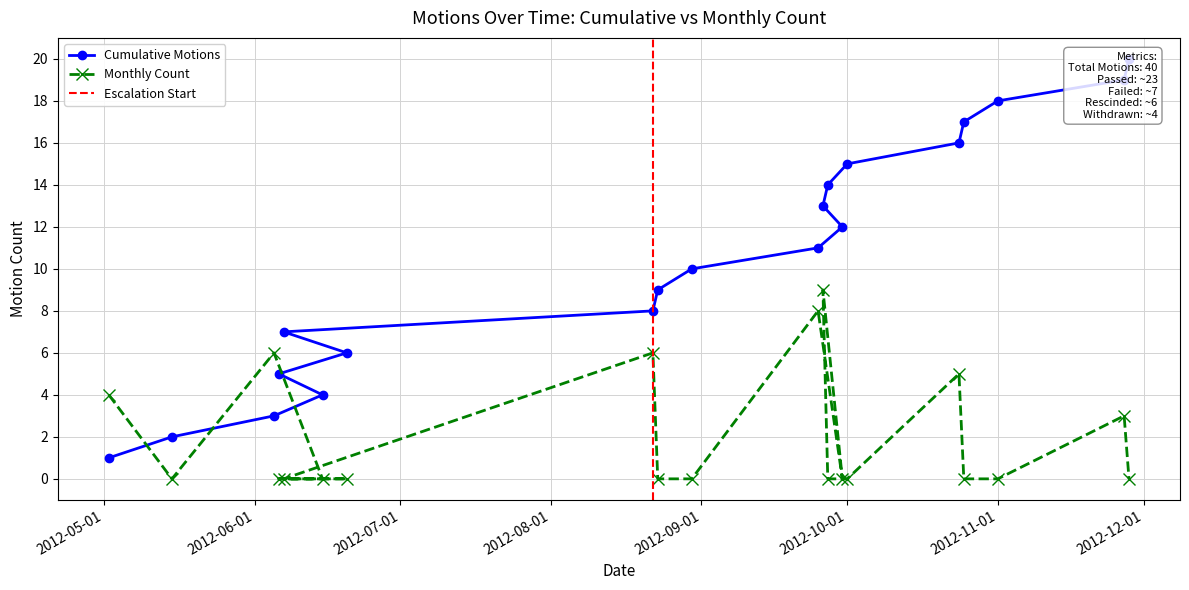

List the labels in order of Cumulative Motions value, smallest first.

2012-05-02, 2012-05-15, 2012-06-05, 2012-06-15, 2012-06-06, 2012-06-20, 2012-06-07, 2012-08-22, 2012-08-23, 2012-08-30, 2012-09-25, 2012-09-30, 2012-09-26, 2012-09-27, 2012-10-01, 2012-10-24, 2012-10-25, 2012-11-01, 2012-11-27, 2012-11-28